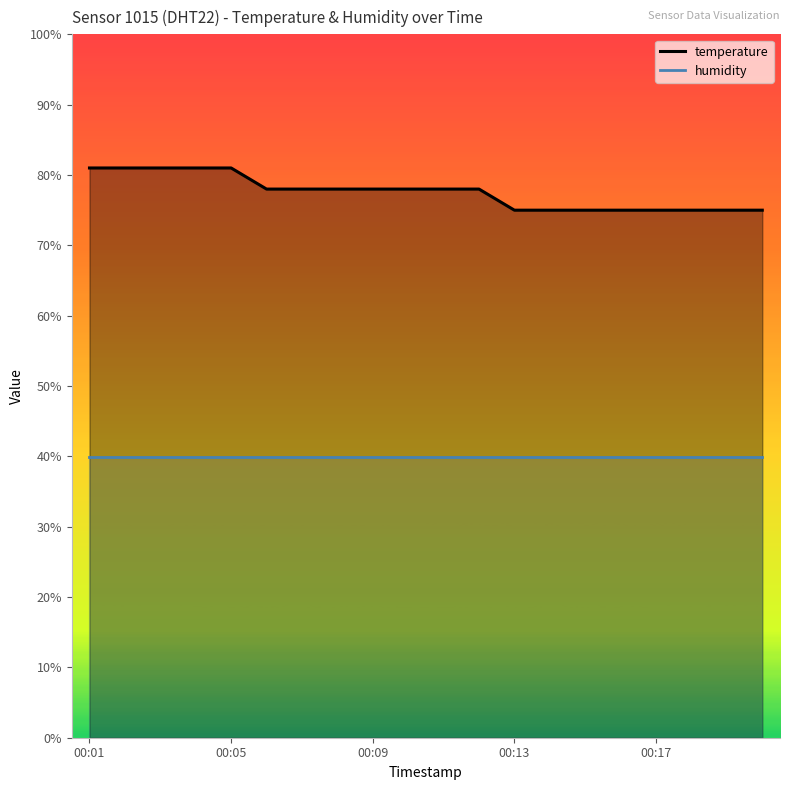

What position from the left is 10?

11